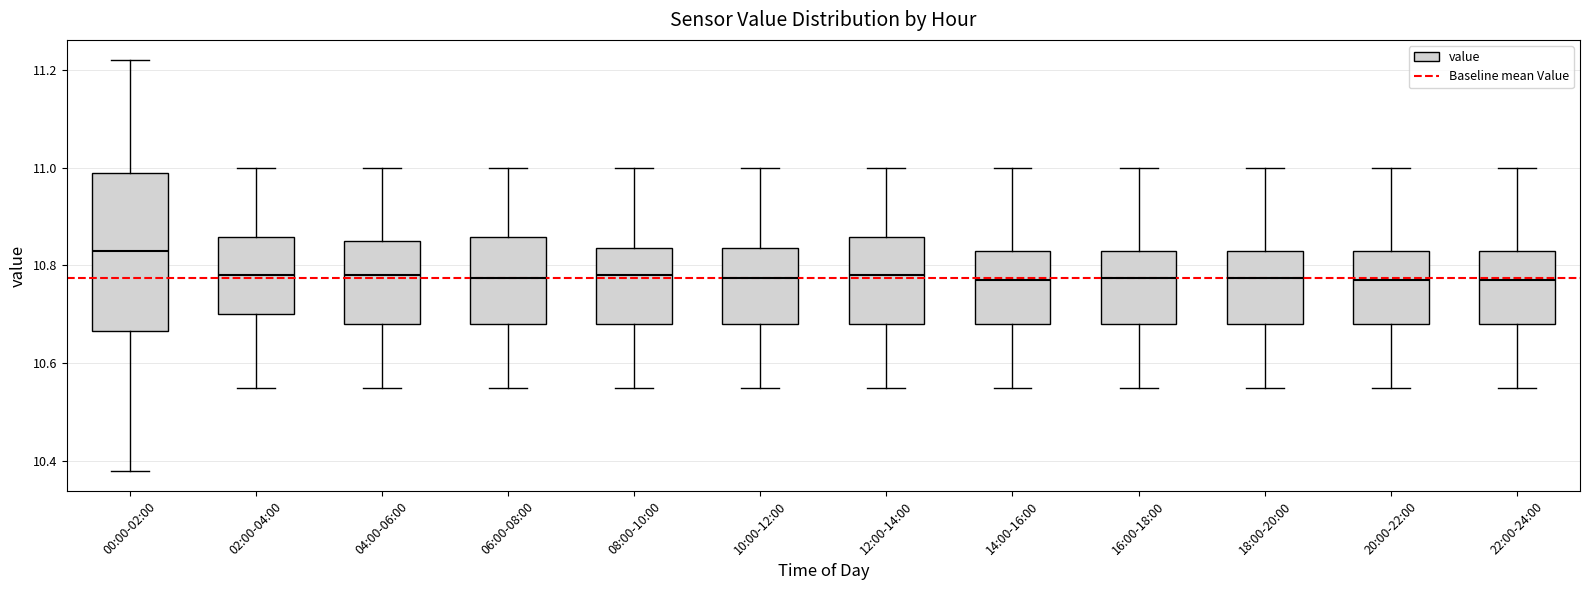

Reading left to right, transcribe this box plot: for each box, give where its median line is, the range the box spans, and where its two whiskers end, as read against the y-axis. The values are not printed on the chart, so give them approximately, as read against the axis.

00:00-02:00: median 10.84, box 10.66 to 11.00, whiskers 10.38 to 11.22
02:00-04:00: median 10.78, box 10.70 to 10.86, whiskers 10.56 to 11.00
04:00-06:00: median 10.78, box 10.68 to 10.86, whiskers 10.56 to 11.00
06:00-08:00: median 10.78, box 10.68 to 10.86, whiskers 10.56 to 11.00
08:00-10:00: median 10.78, box 10.68 to 10.84, whiskers 10.56 to 11.00
10:00-12:00: median 10.78, box 10.68 to 10.84, whiskers 10.56 to 11.00
12:00-14:00: median 10.78, box 10.68 to 10.86, whiskers 10.56 to 11.00
14:00-16:00: median 10.78, box 10.68 to 10.84, whiskers 10.56 to 11.00
16:00-18:00: median 10.78, box 10.68 to 10.84, whiskers 10.56 to 11.00
18:00-20:00: median 10.78, box 10.68 to 10.84, whiskers 10.56 to 11.00
20:00-22:00: median 10.78, box 10.68 to 10.84, whiskers 10.56 to 11.00
22:00-24:00: median 10.78, box 10.68 to 10.84, whiskers 10.56 to 11.00